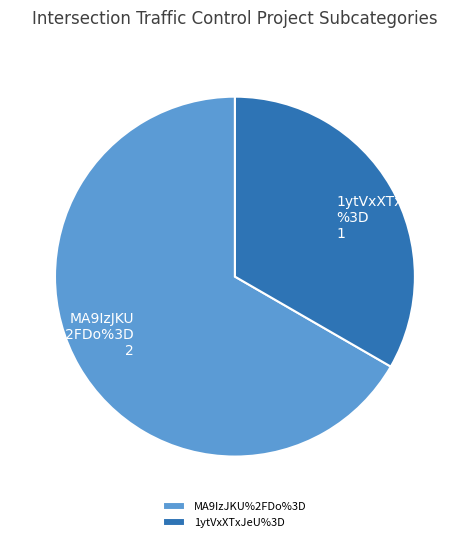

What is the largest slice in the pie chart?

MA9IzJKU%2FDo%3D